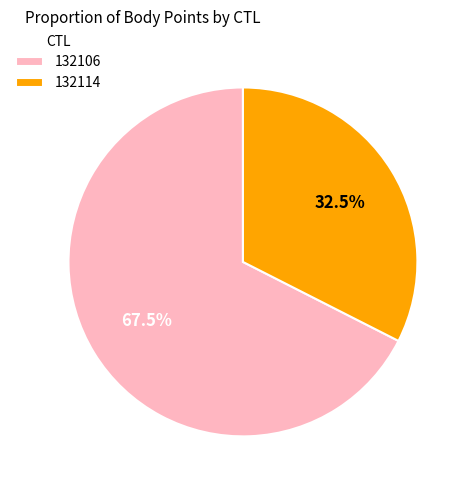

What is the smallest slice in the pie chart?

132114